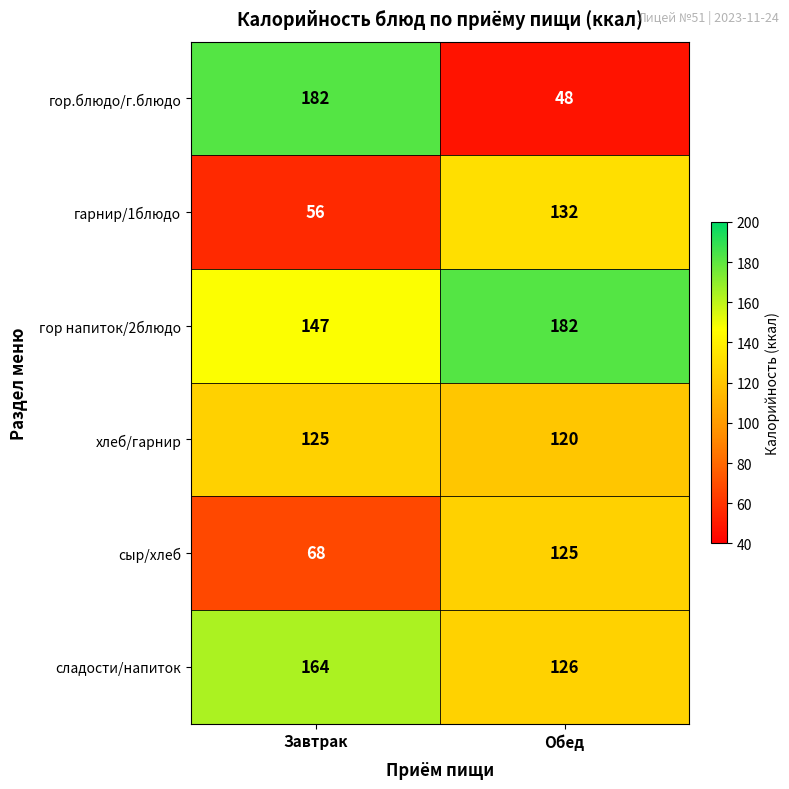

What is the greatest value displayed?

182